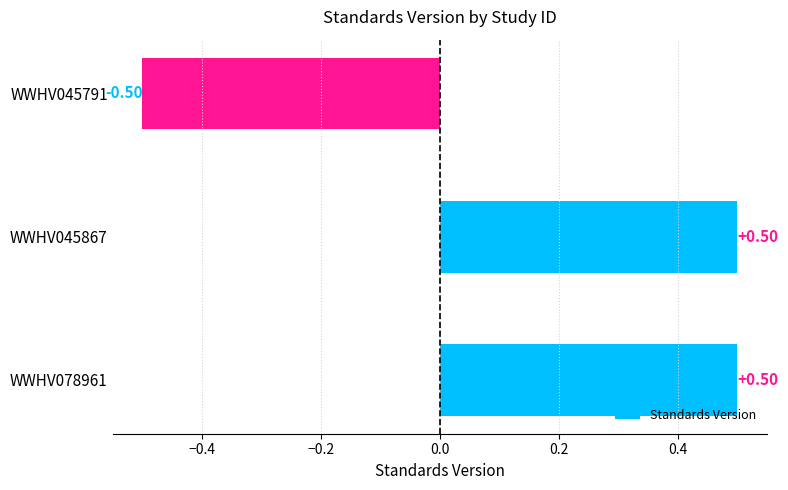

What is the greatest value displayed?

0.5